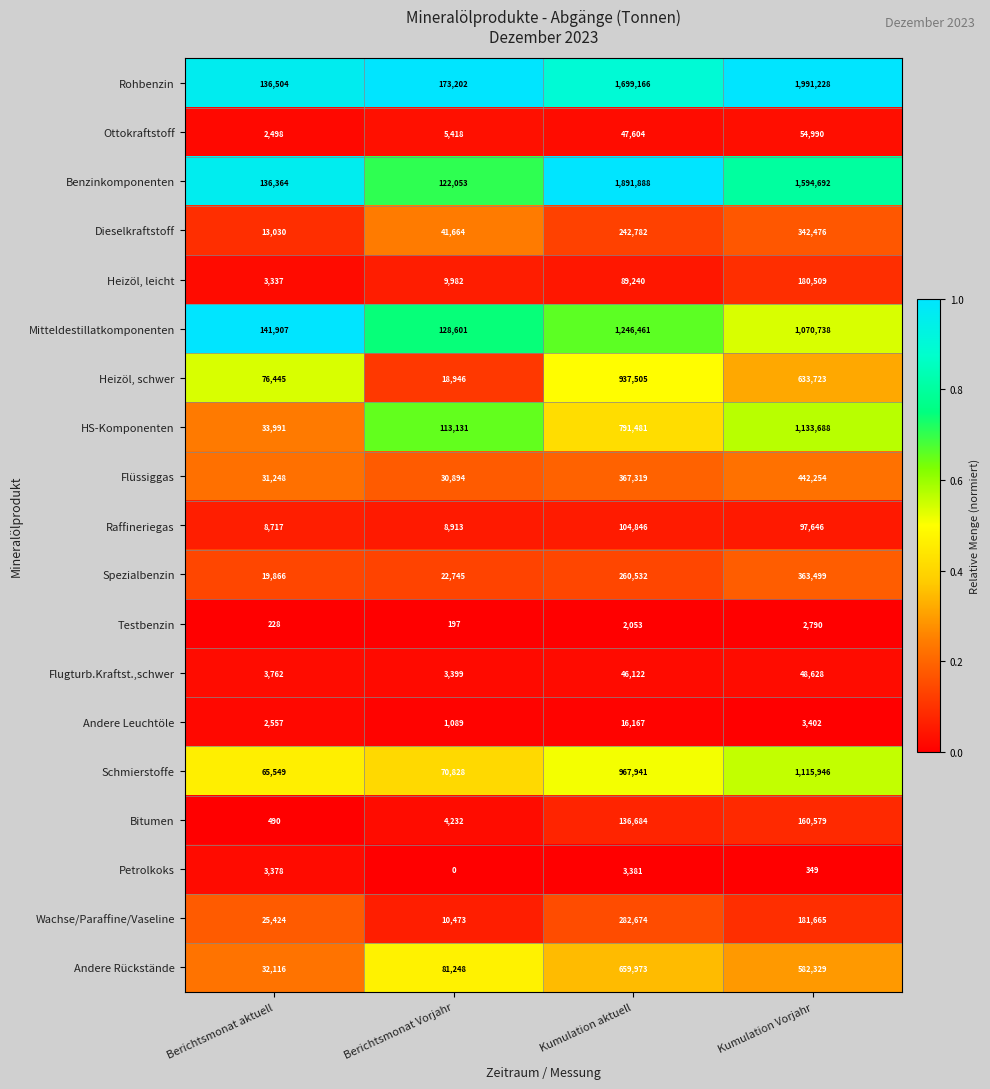

Which series has the largest total across all categories?

Rohbenzin